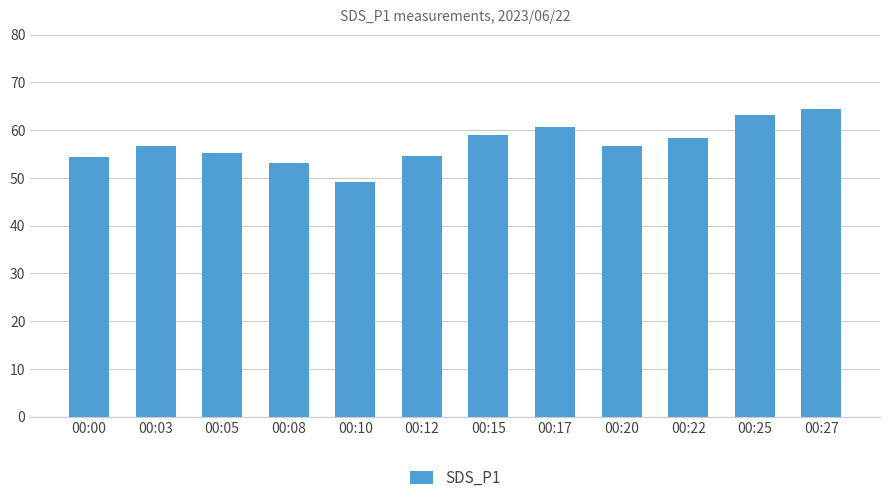

Is it true that the value at 00:10 is 74.2?

False